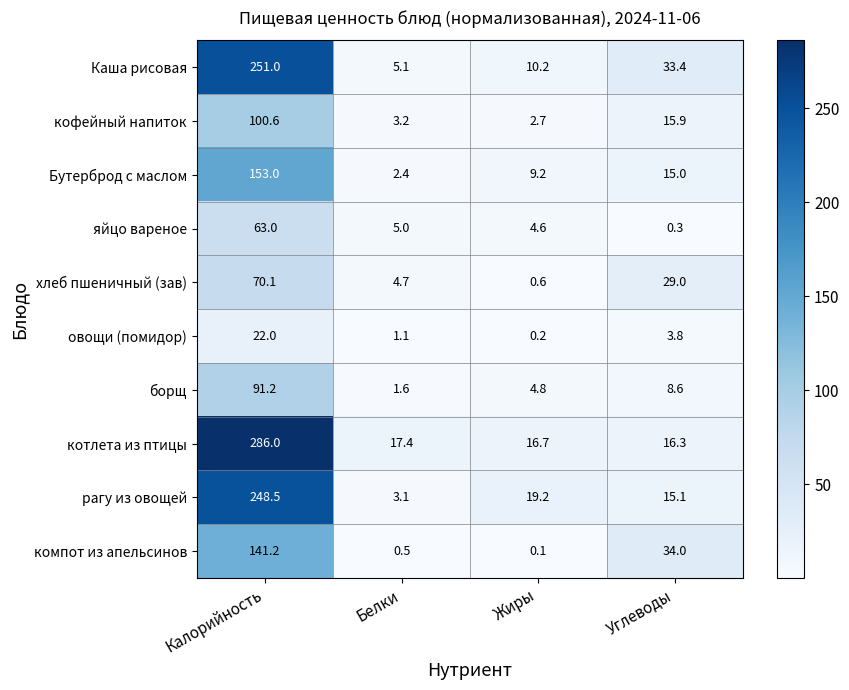

What is the sum of all овощи (помидор) values?

27.1